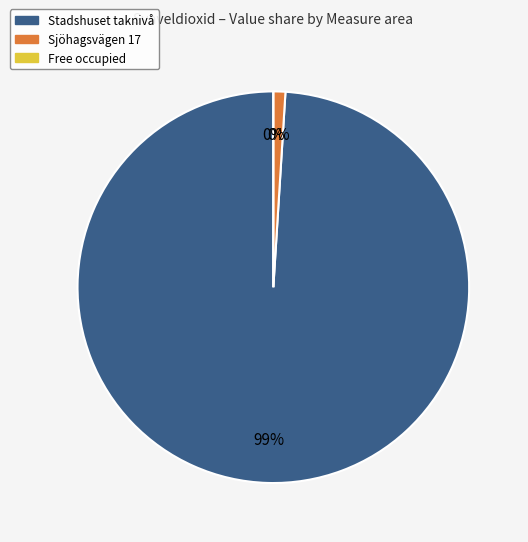

How much of the chart is everything except 2017?

99.0%